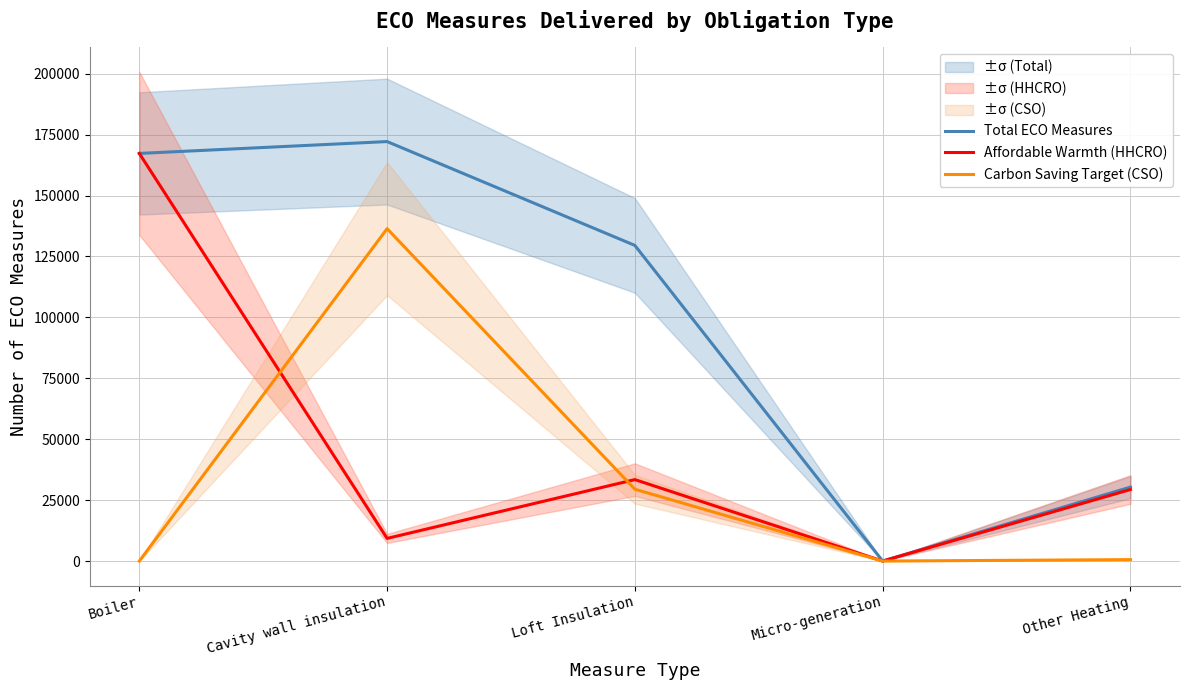

List the series in order of their peak value, lowest first.

Carbon Saving Target (CSO), Affordable Warmth (HHCRO), Total ECO Measures